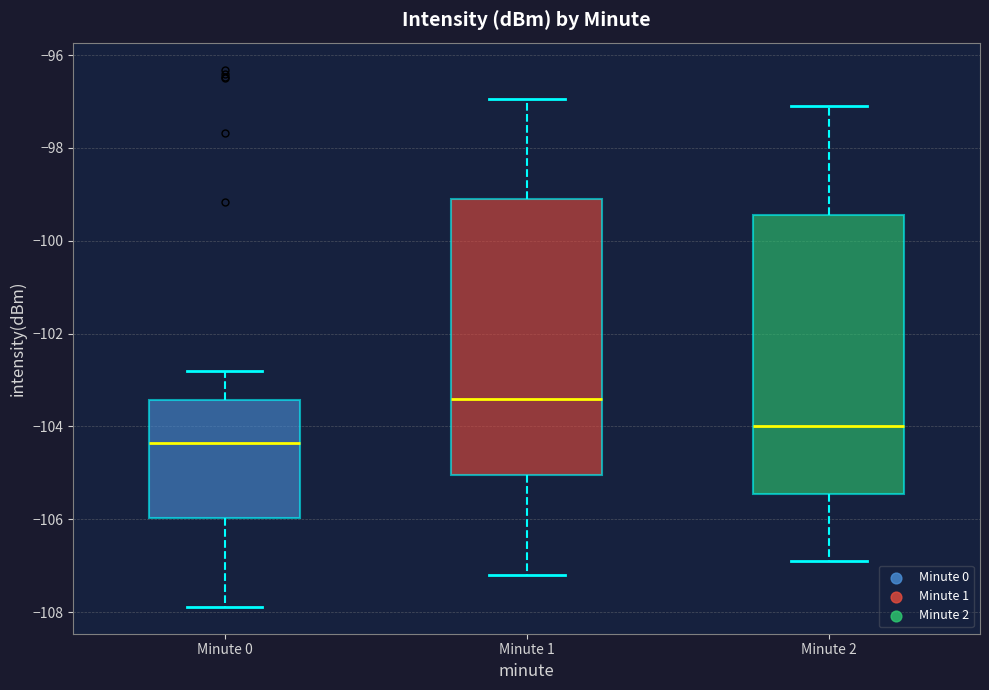

Which box's median line is the lowest?

Minute 0